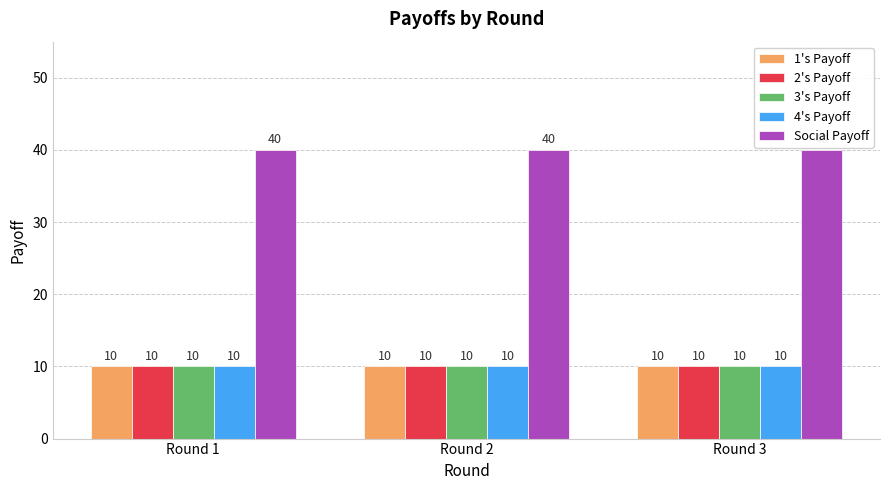

Reading left to right, extract all data points from this chart.

1's Payoff: Round 1=10	Round 2=10	Round 3=10
2's Payoff: Round 1=10	Round 2=10	Round 3=10
3's Payoff: Round 1=10	Round 2=10	Round 3=10
4's Payoff: Round 1=10	Round 2=10	Round 3=10
Social Payoff: Round 1=40	Round 2=40	Round 3=40